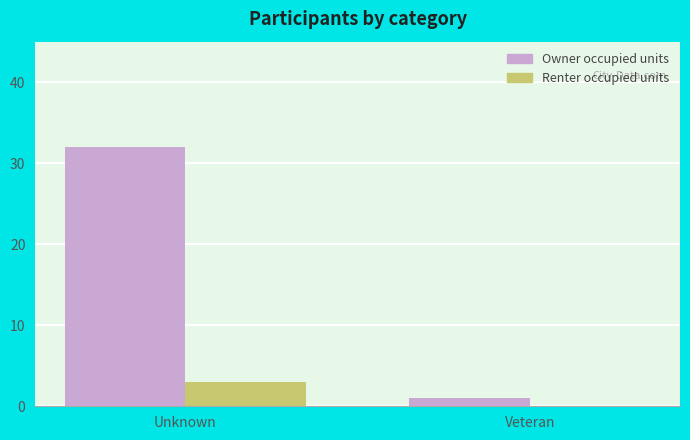

Which series has the largest total across all categories?

Owner occupied units